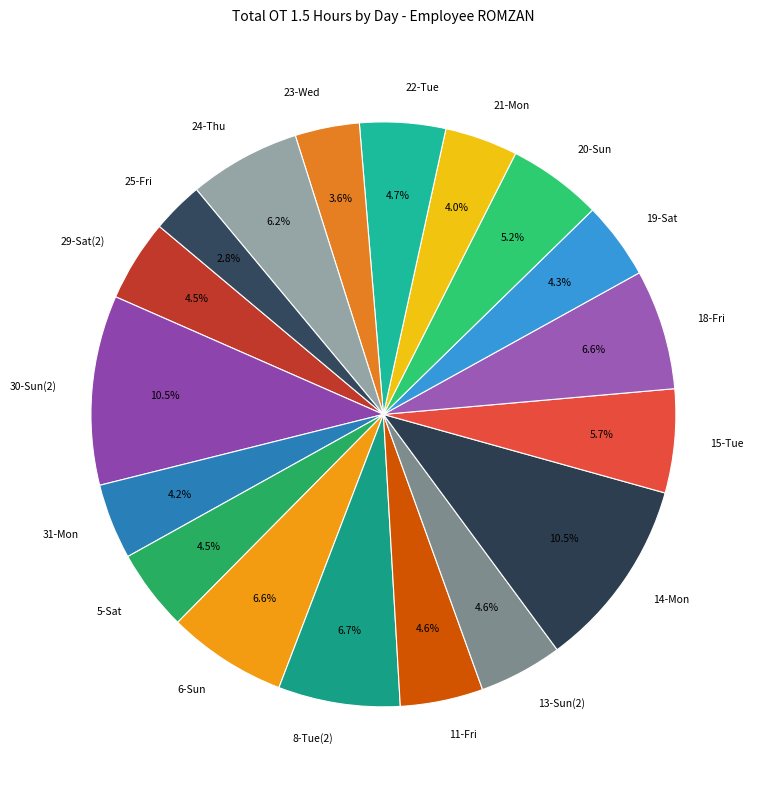

To the nearest percent, what is the combined percentage of 31-Mon and 5-Sat?

9%